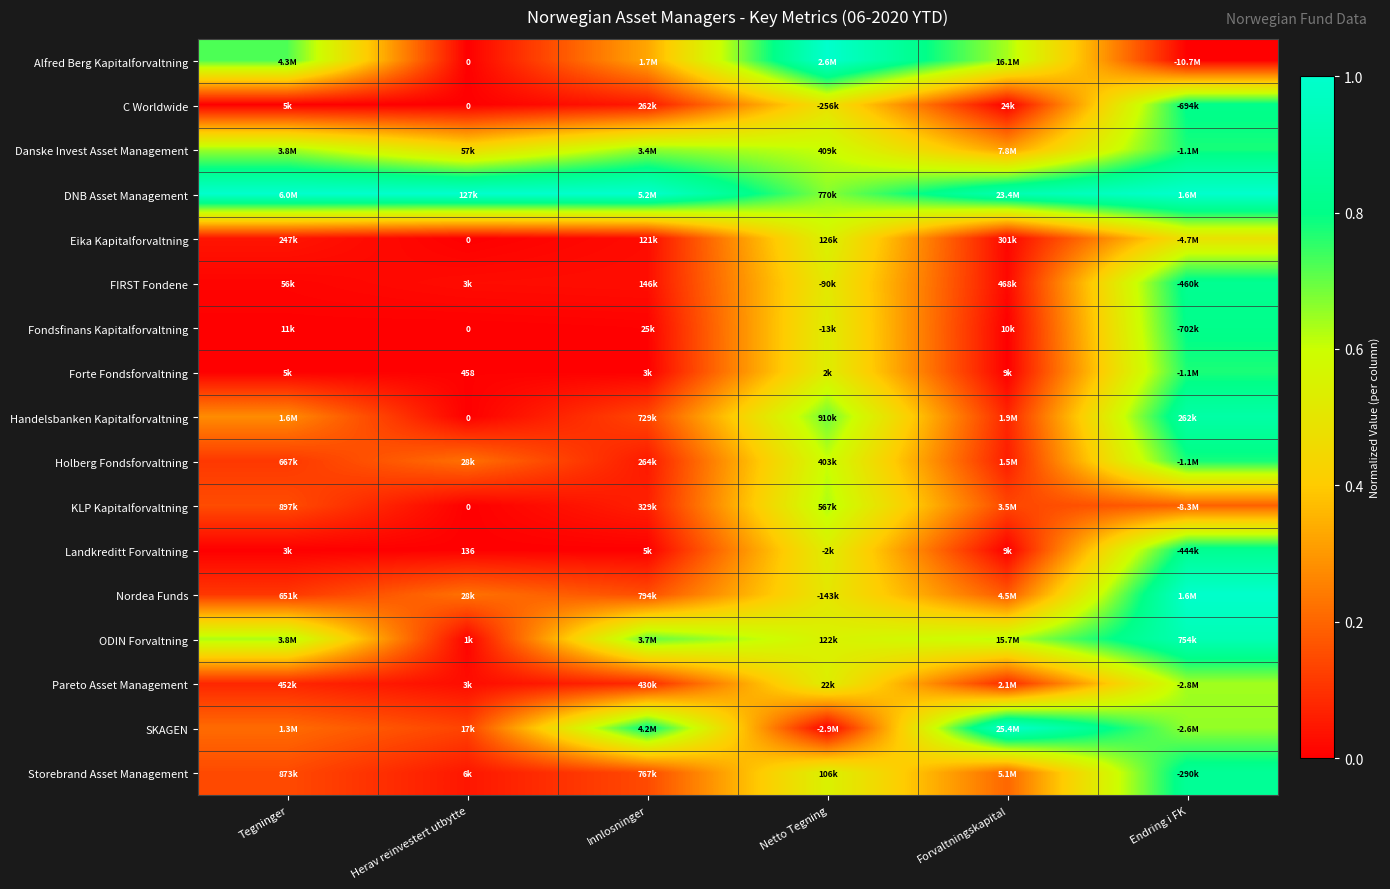

Which has a higher value, Netto Tegning or Herav reinvestert utbytte?

Netto Tegning